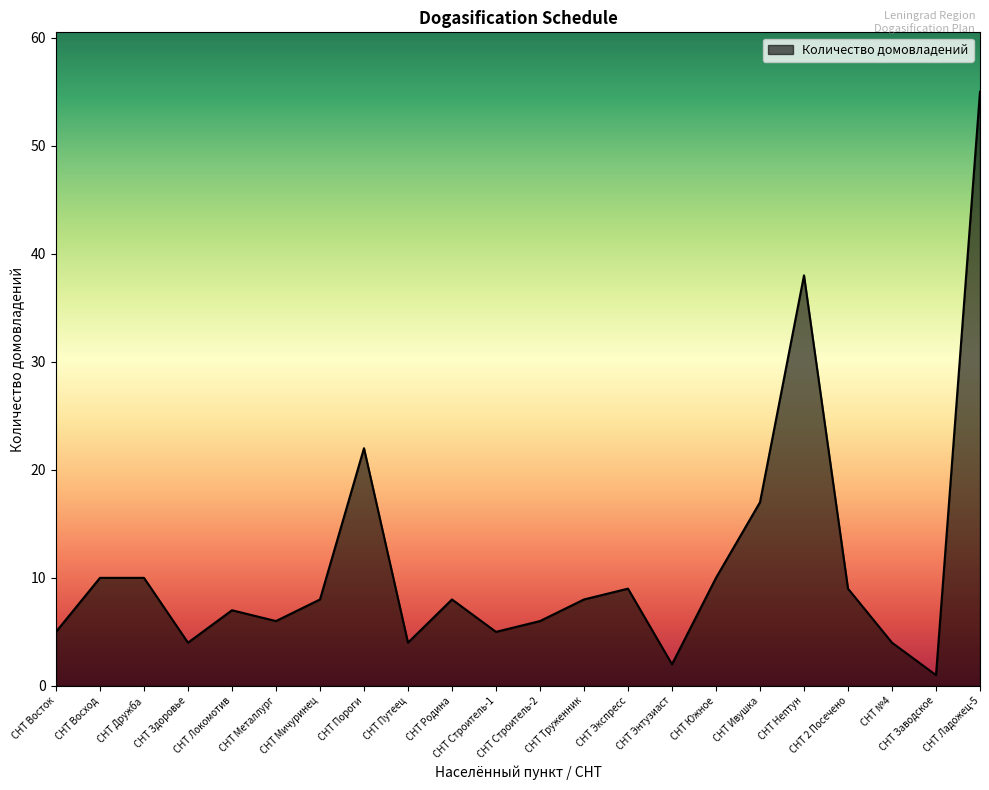

Reading right to left, transcribe all the data shown in this chart.

СНТ Ладожец-5=55	СНТ Заводское=1	СНТ №4=4	СНТ 2 Посечено=9	СНТ Нептун=38	СНТ Ивушка=17	СНТ Южное=10	СНТ Энтузиаст=2	СНТ Экспресс=9	СНТ Труженник=8	СНТ Строитель-2=6	СНТ Строитель-1=5	СНТ Родина=8	СНТ Путеец=4	СНТ Пороги=22	СНТ Мичуринец=8	СНТ Металлург=6	СНТ Локомотив=7	СНТ Здоровье=4	СНТ Дружба=10	СНТ Восход=10	СНТ Восток=5